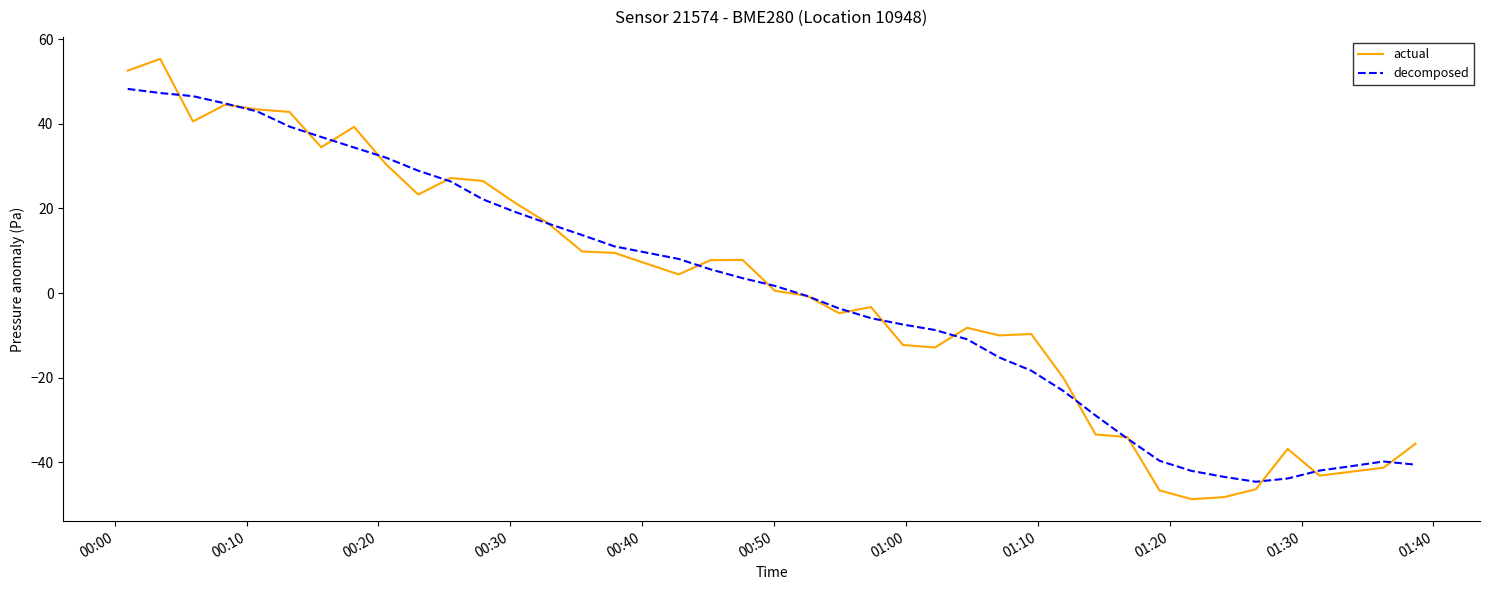

List the series in order of their peak value, lowest first.

decomposed, actual